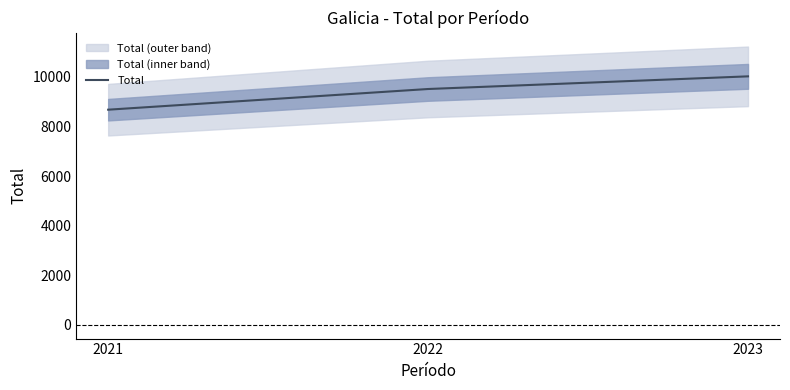

At which label does the data first exceed 9513?

2023